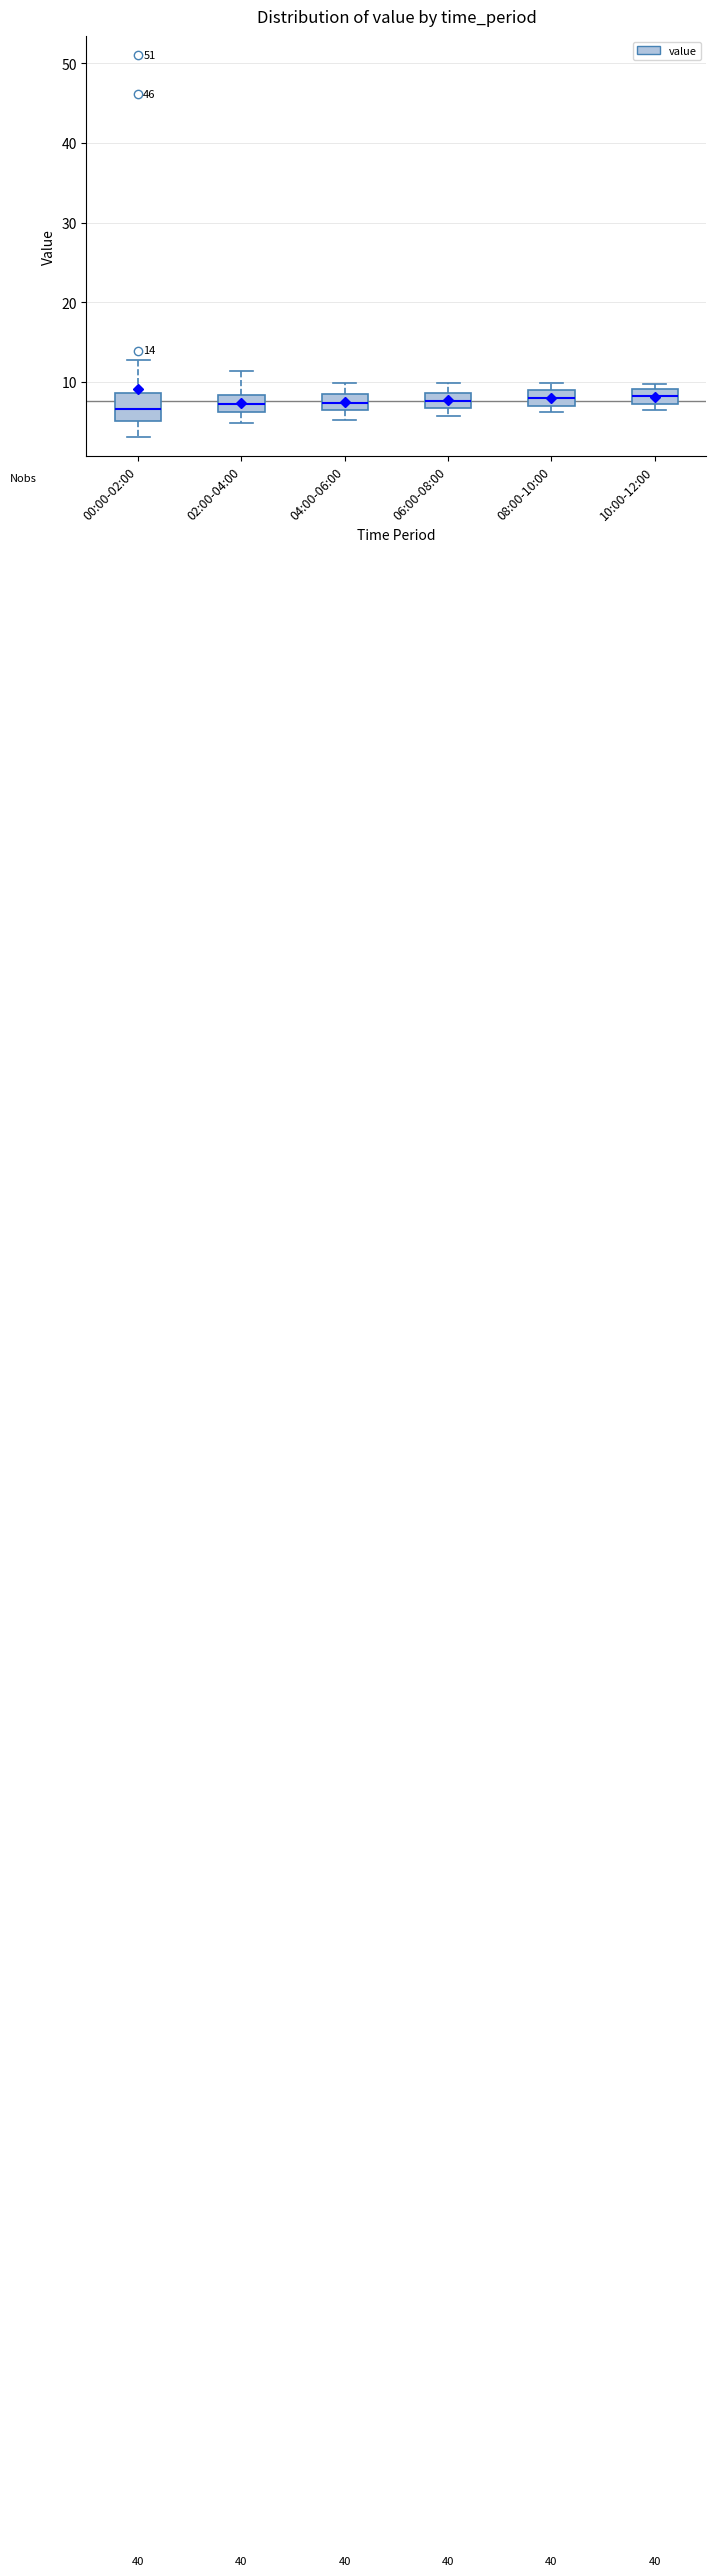

Which box is the tallest, from its lower edge to its upper edge?

00:00-02:00